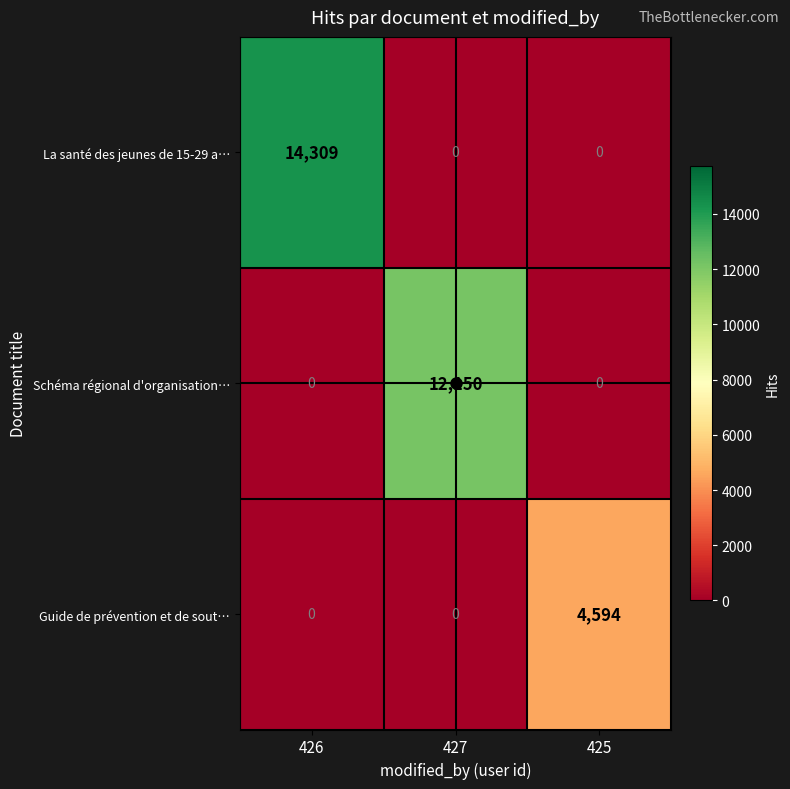

Count the Schéma régional d'organisation… values in the range 0 to 12150.

3